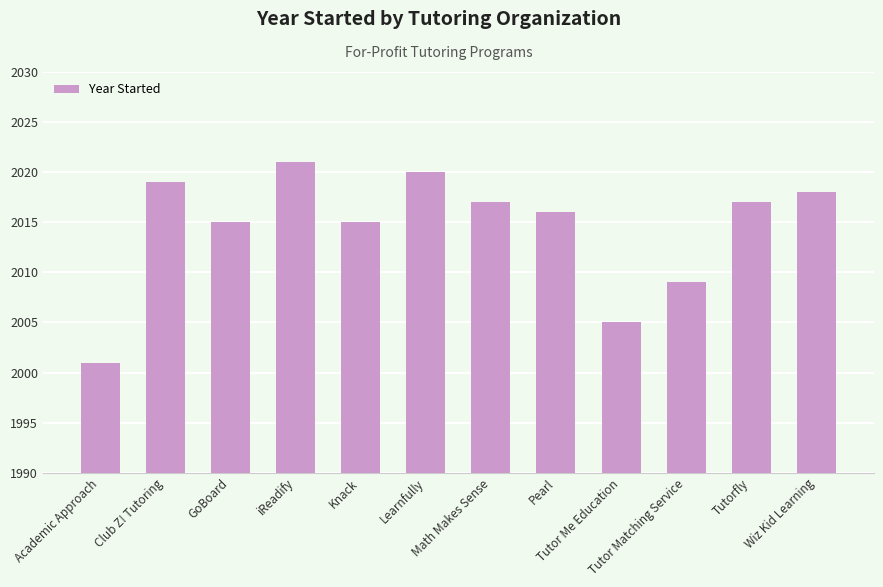

Where does the data first go above 2017?

Club Z! Tutoring